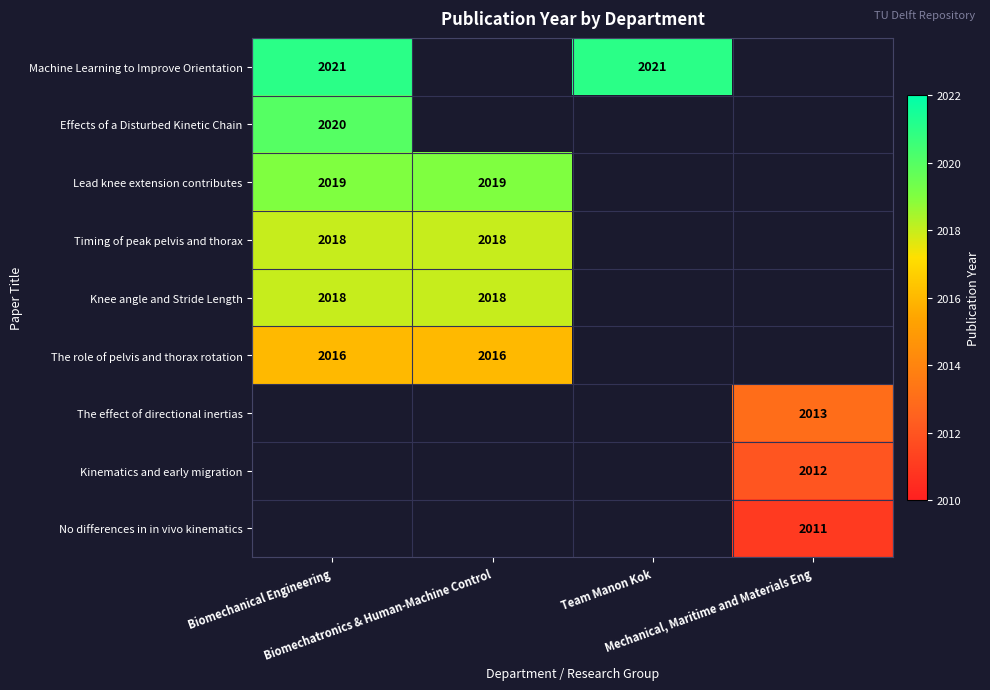

What is the difference between the highest and lowest values at Biomechanical Engineering?

5.0